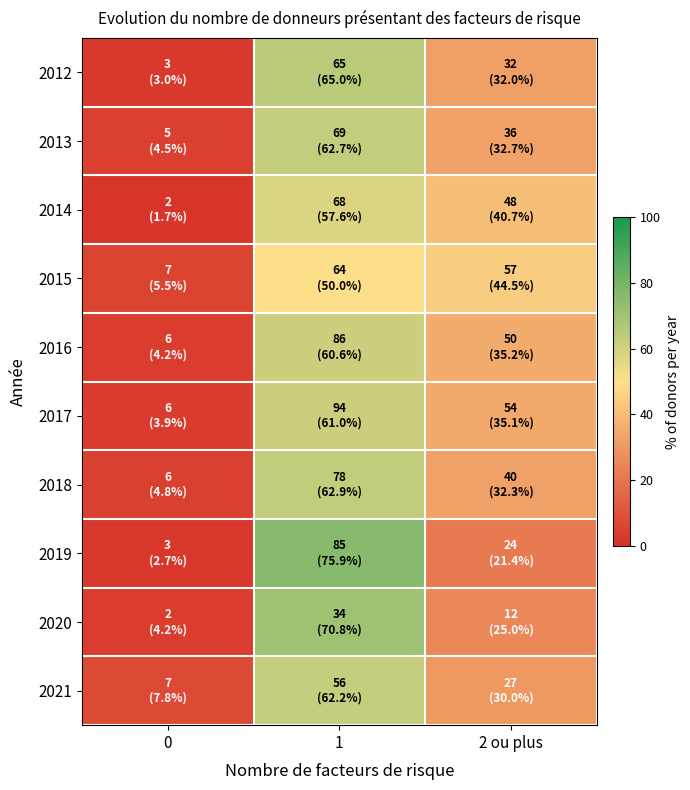

Which series has the widest spread of values?

2019